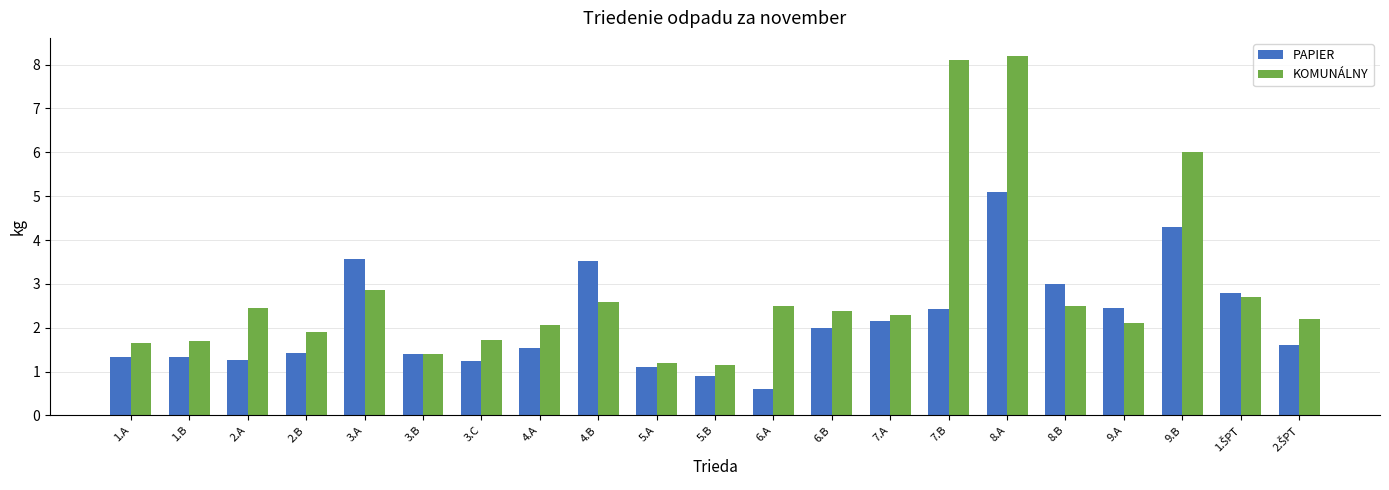

List the series in order of their peak value, highest first.

KOMUNÁLNY, PAPIER